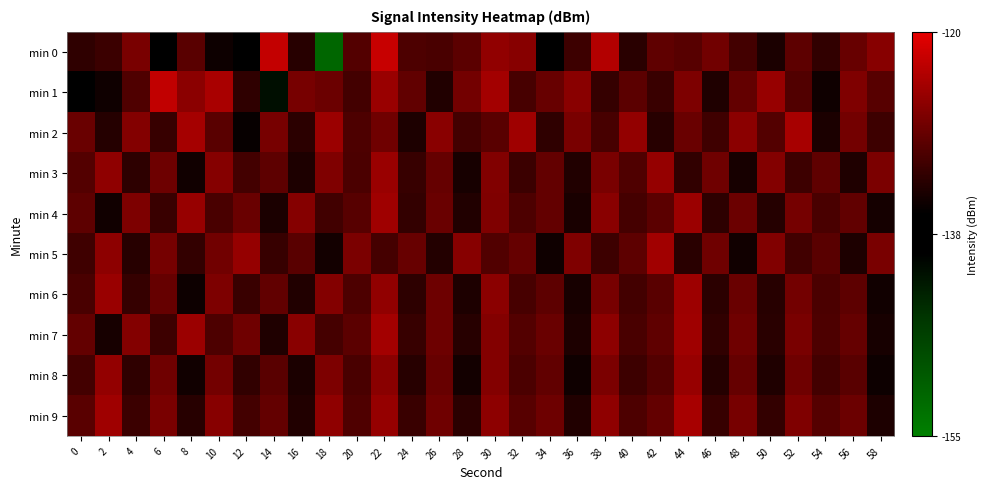

What is the difference between the highest and lowest values at 6?

14.9